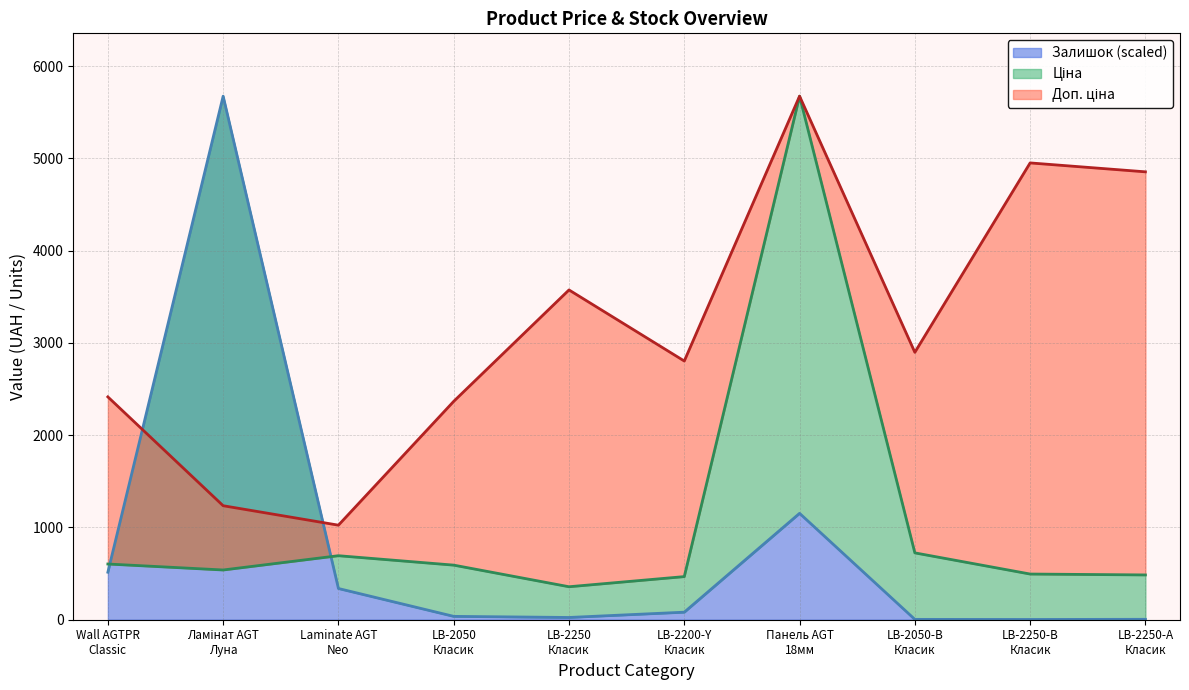

What is the highest value of the Залишок (scaled) series?

5673.8